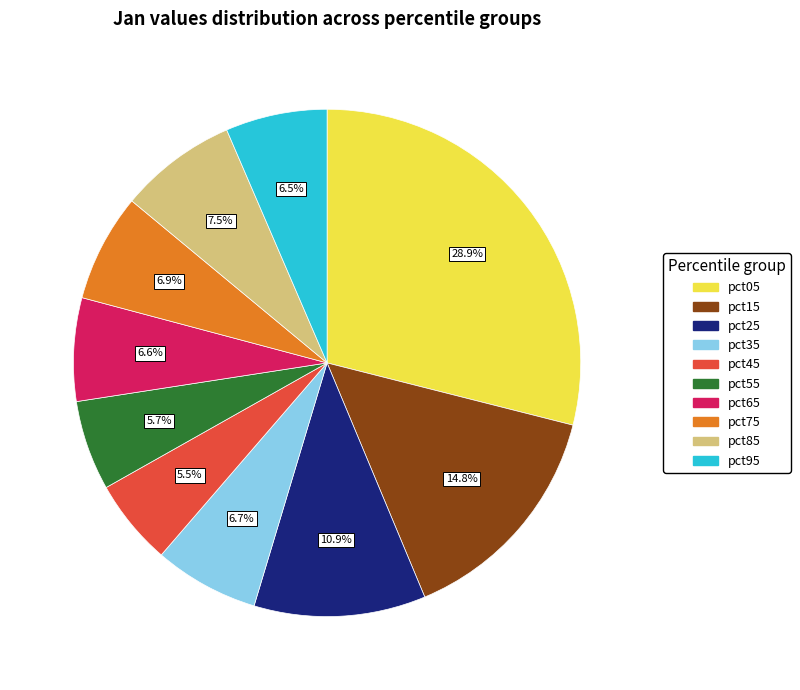

Which category has the biggest portion of the pie?

pct05